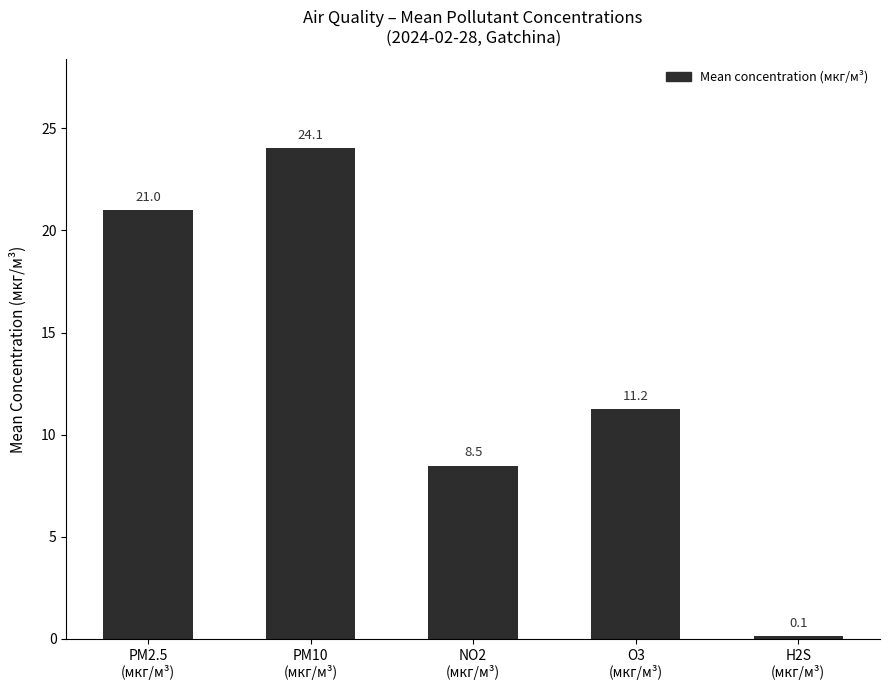

Does the chart contain any negative values?

No